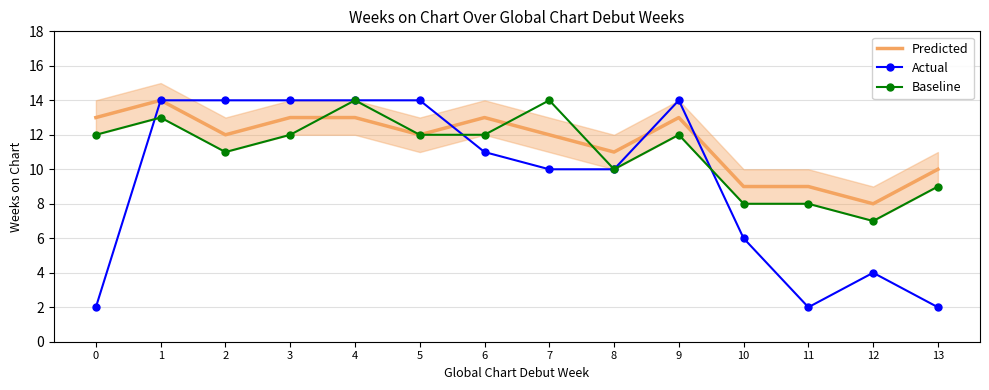

What is the value of the Baseline point at the 12th from the left?

8